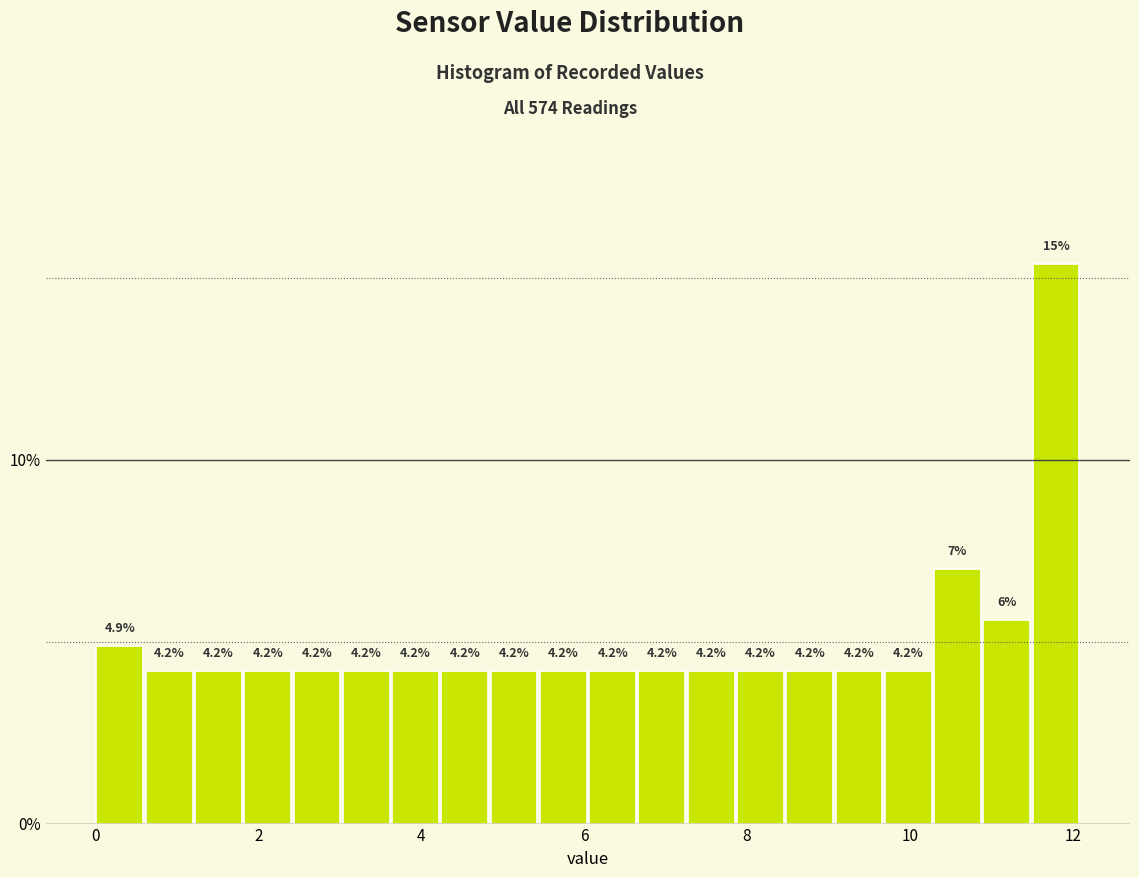

Read against the x-axis, roughly where is the centre of the tallest bar?

11.8